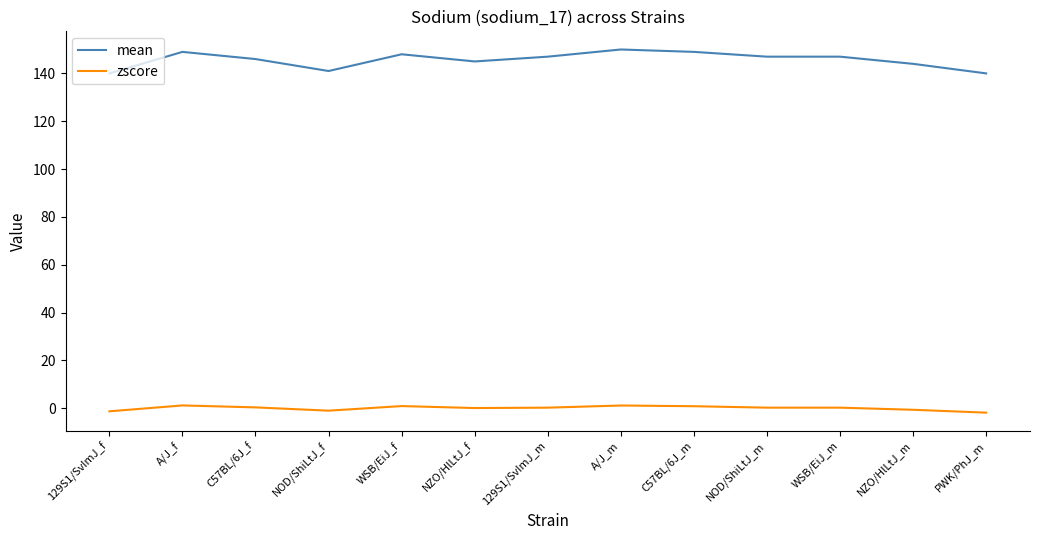

Is this an area chart (filled region under the line)?

No